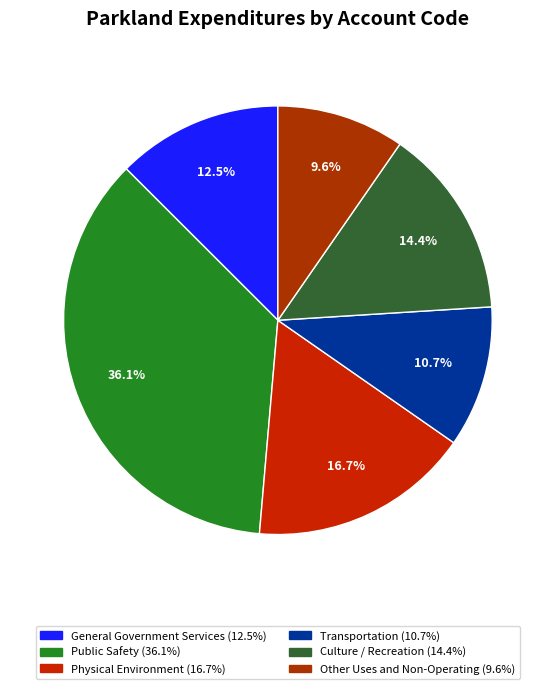

What is the total percentage of Transportation and Physical Environment?

27.4%